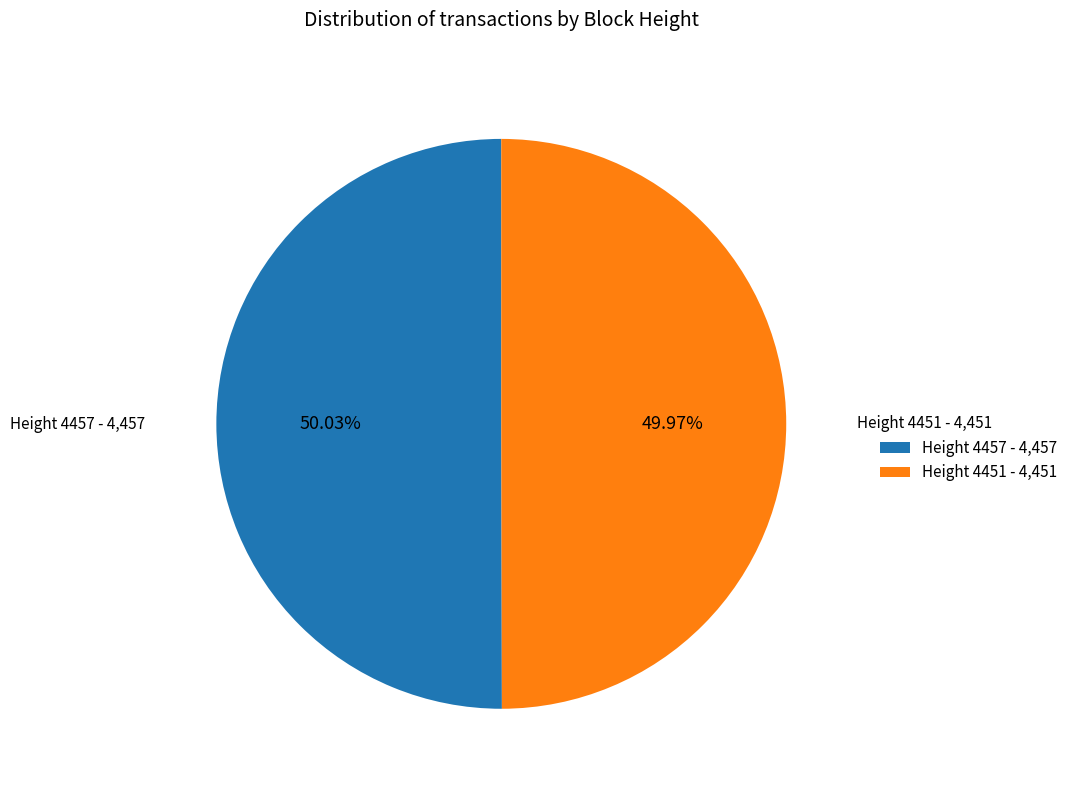

Is there a majority slice in this chart?

Yes